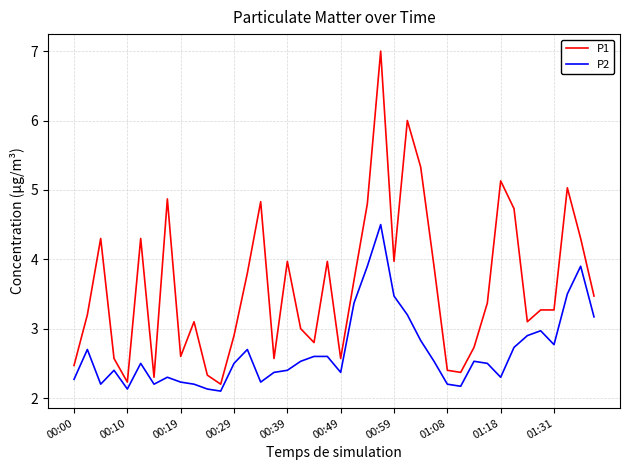

How many distinct data groups are displayed?

2